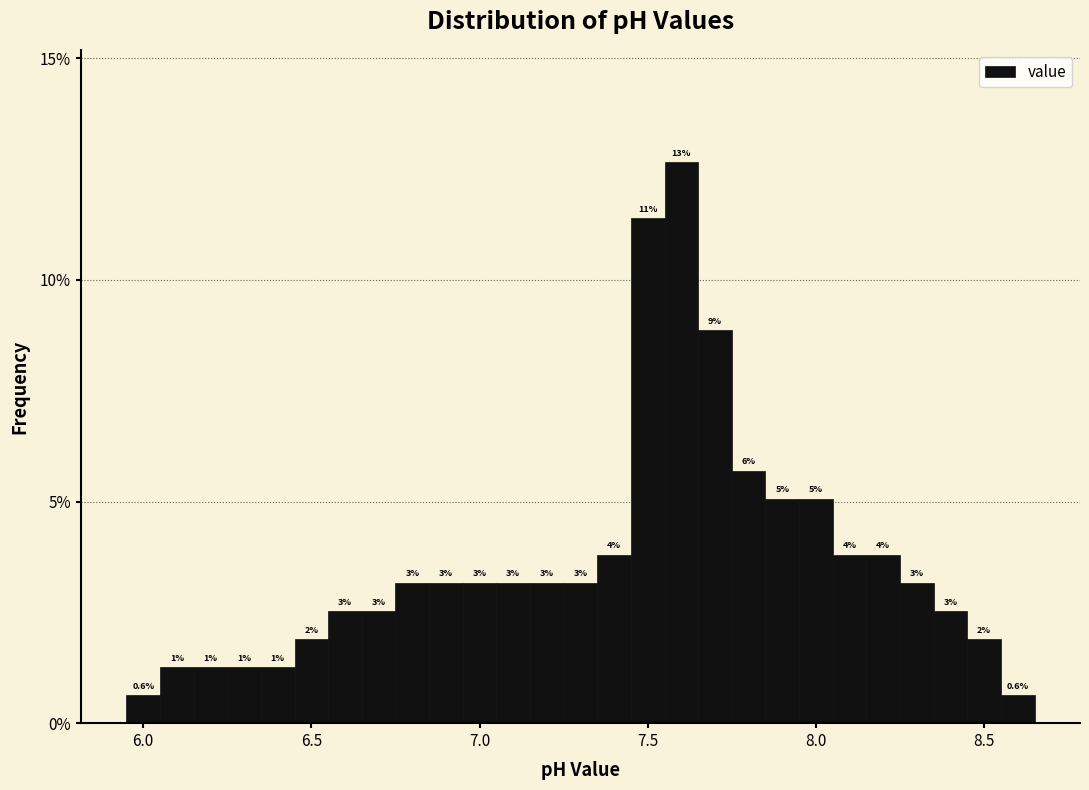

Around what value on the x-axis is the tallest bar? Give the approximate position of its centre, as read against the axis.

7.60